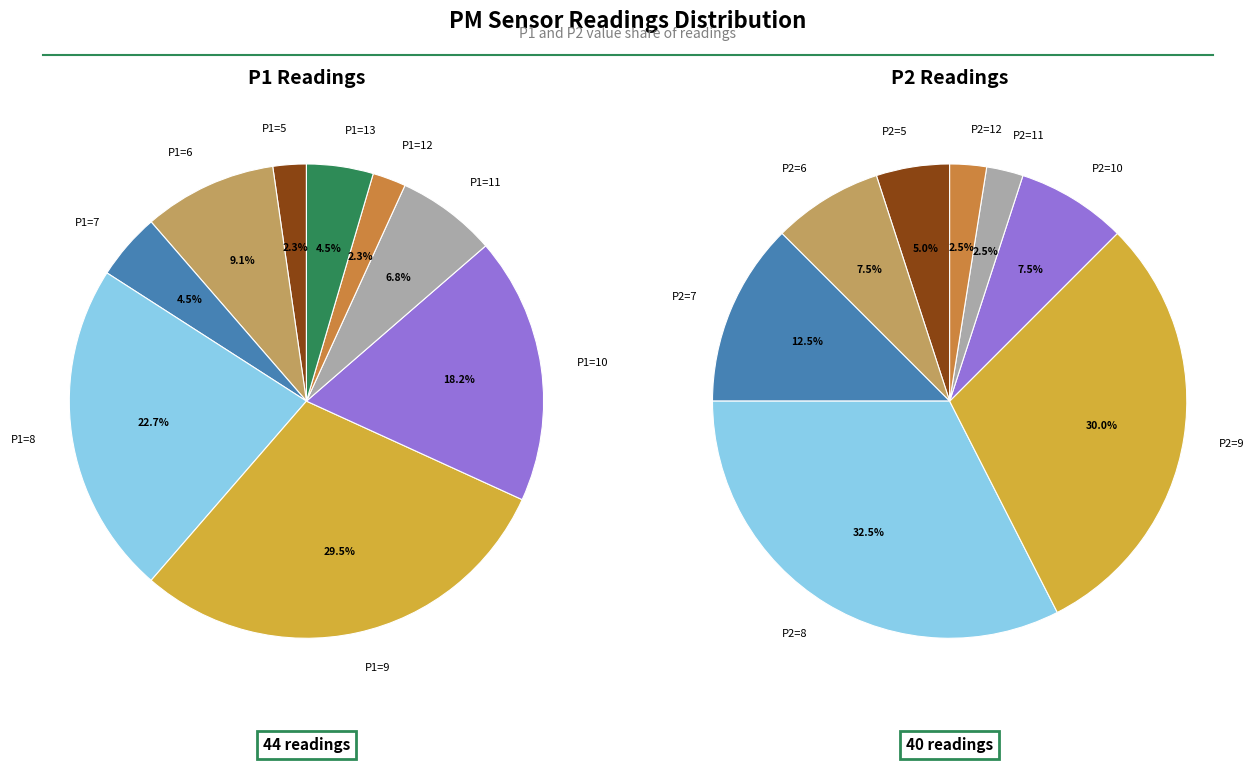

Does 5 represent more than half of the total?

No